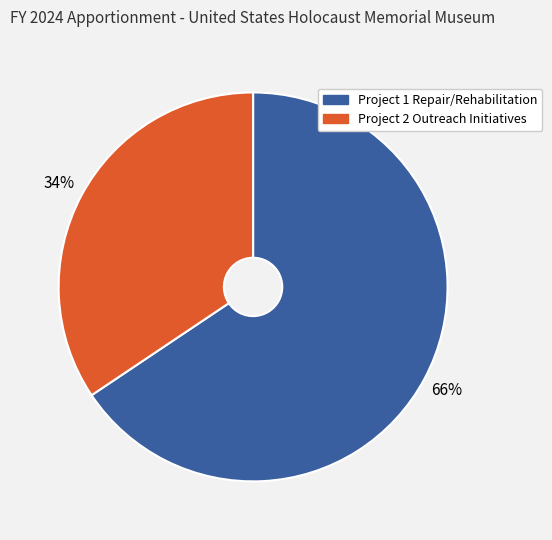

Which category accounts for the majority?

Project 1 Repair/Rehabilitation